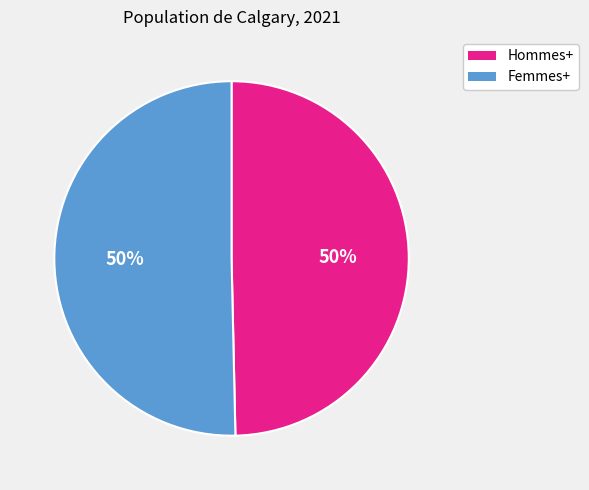

Is the sum of Femmes+ and Hommes+ greater than half?

Yes